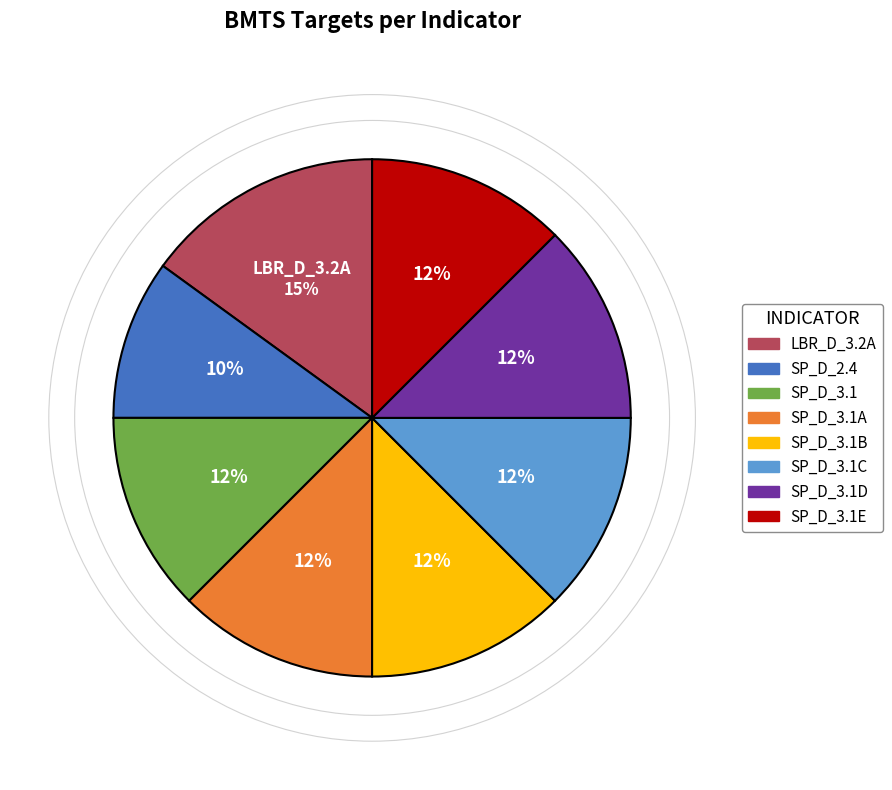

To the nearest percent, what is the difference between the largest and smallest slice percentages?

5%